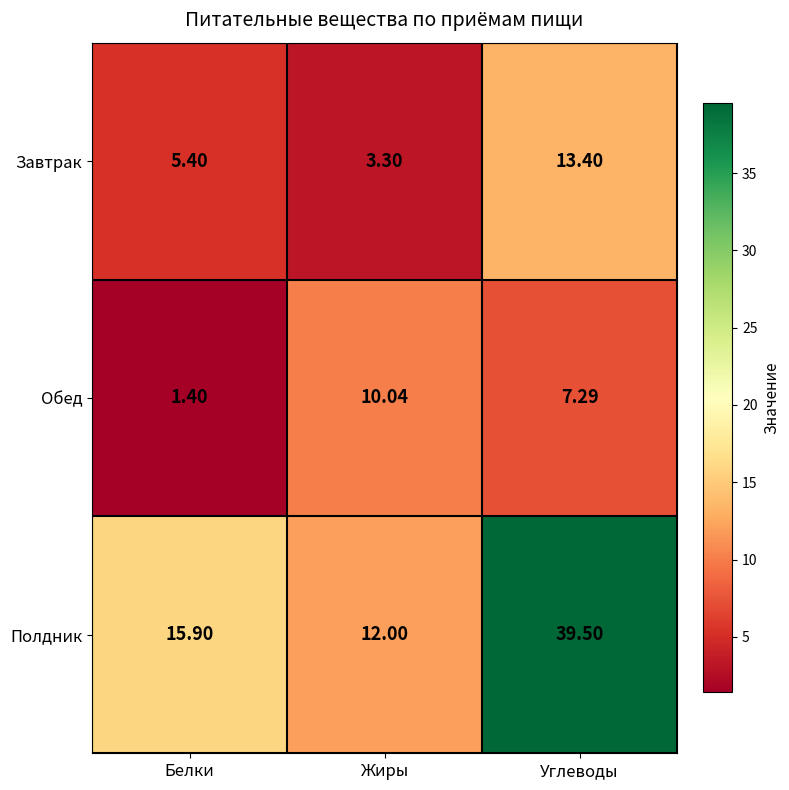

How many data points does each series have?

3